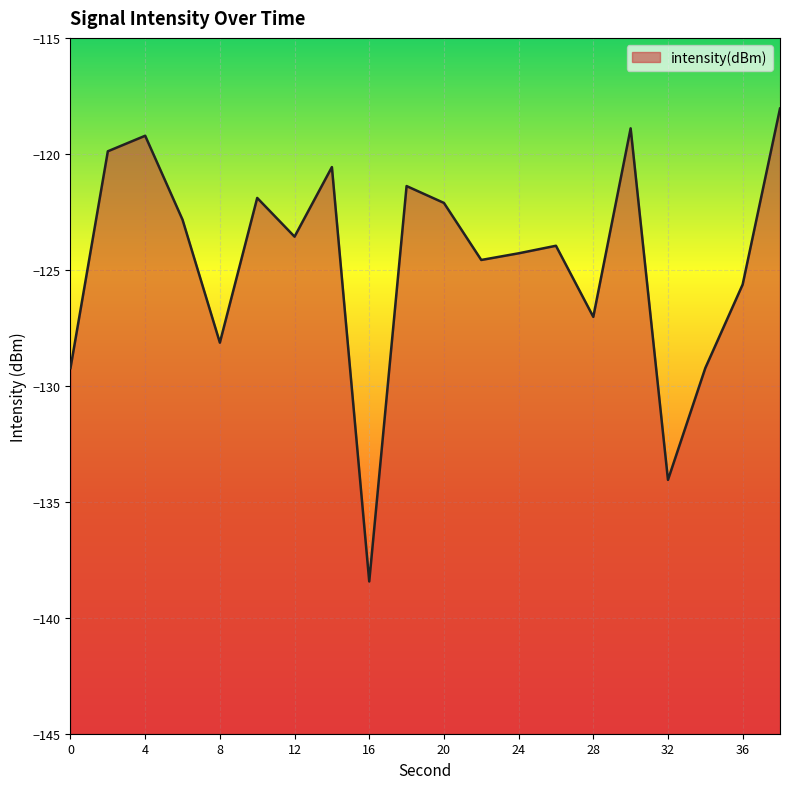

How many values exceed -123?

9